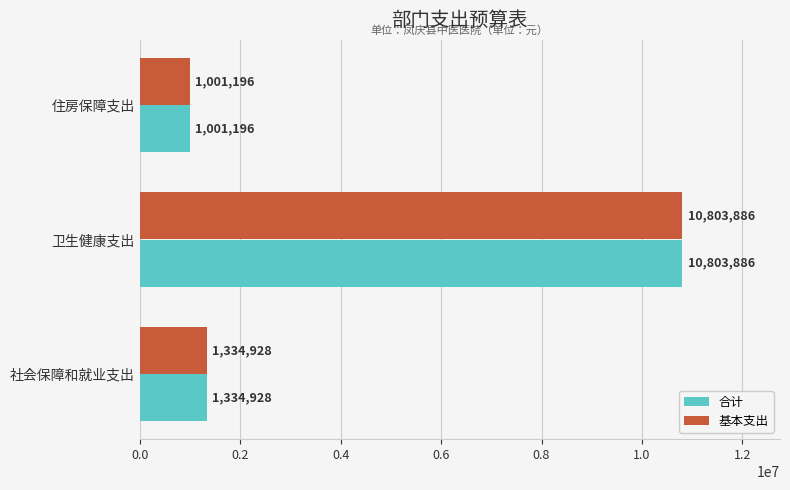

Is it true that 基本支出 equals 10803885.6 at 卫生健康支出?

True